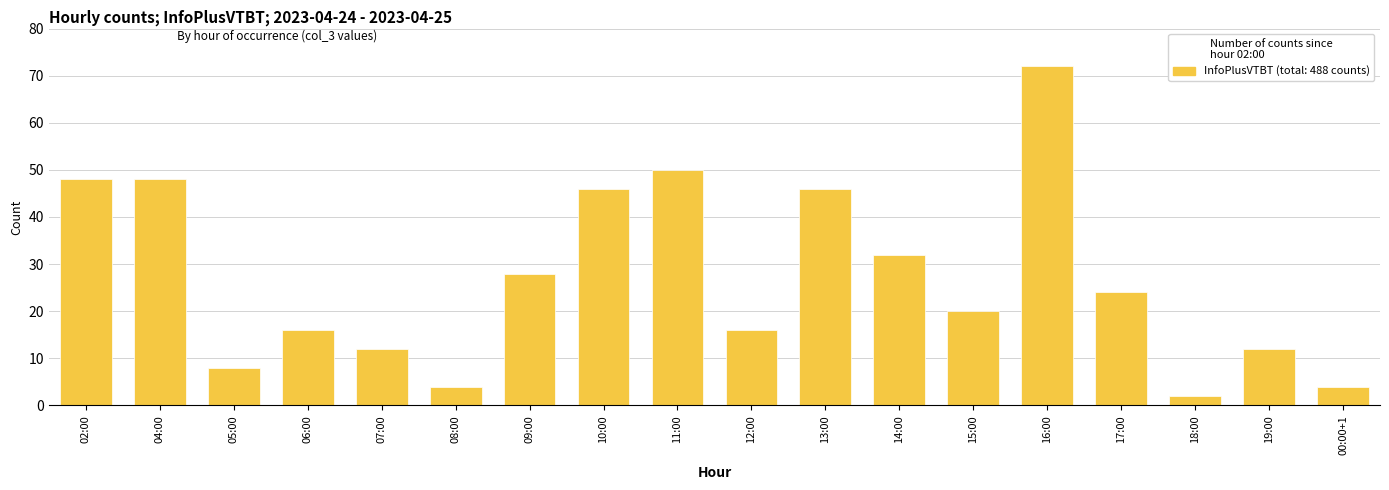

What is the maximum value shown in the chart?

72